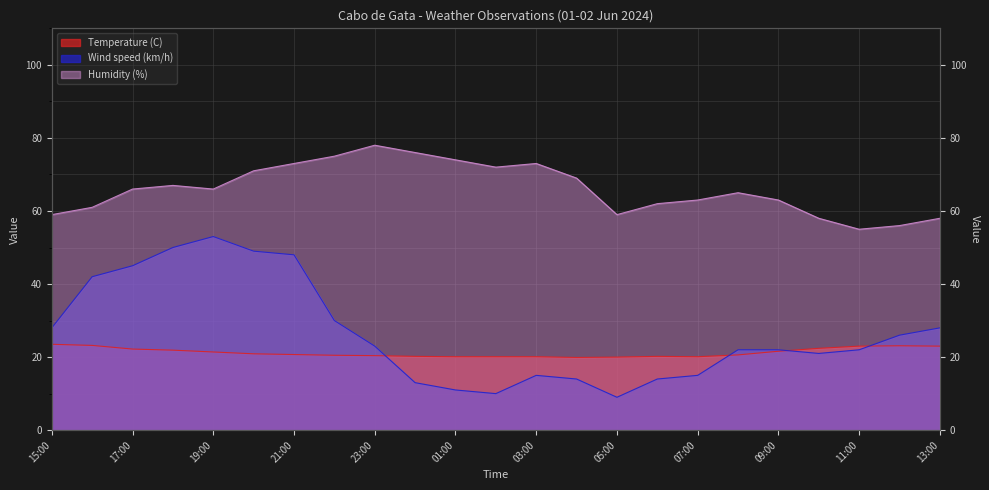

How many lines are shown in the chart?

3